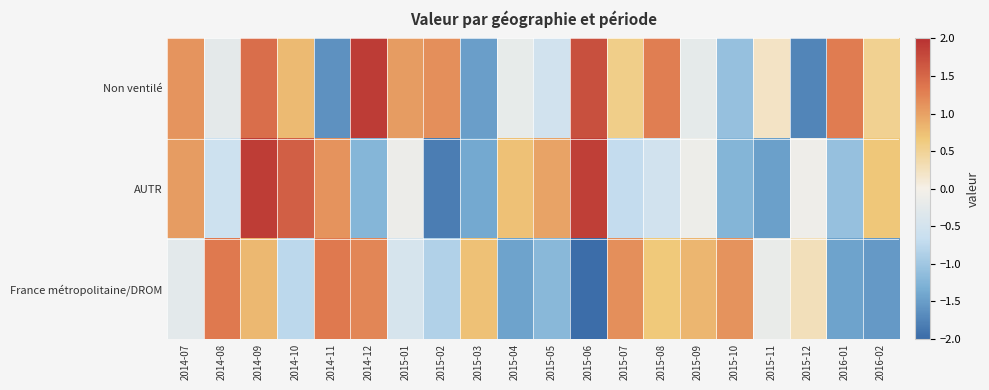

At how many categories does at least one series exceed 0?

20